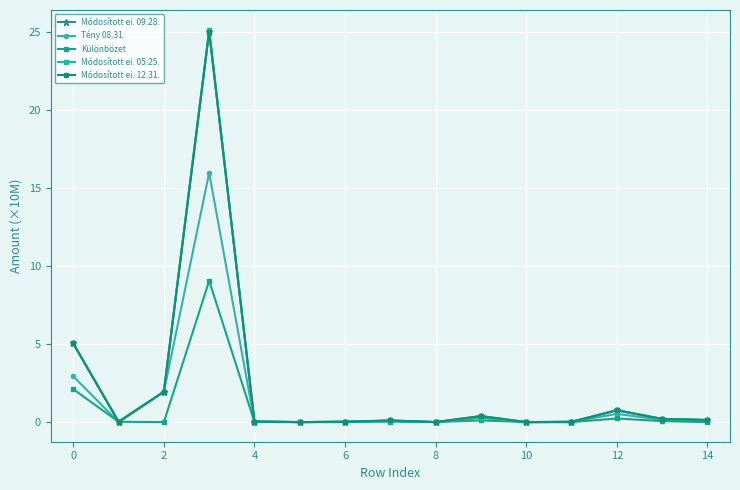

Which series has the largest total across all categories?

Módosított ei. 09.28.